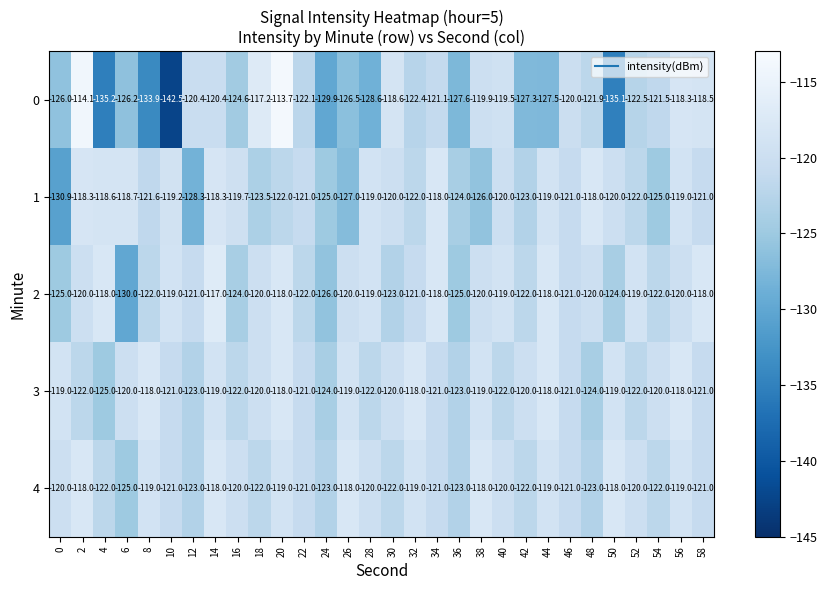

What is the difference between the highest and lowest values at 2?

7.9